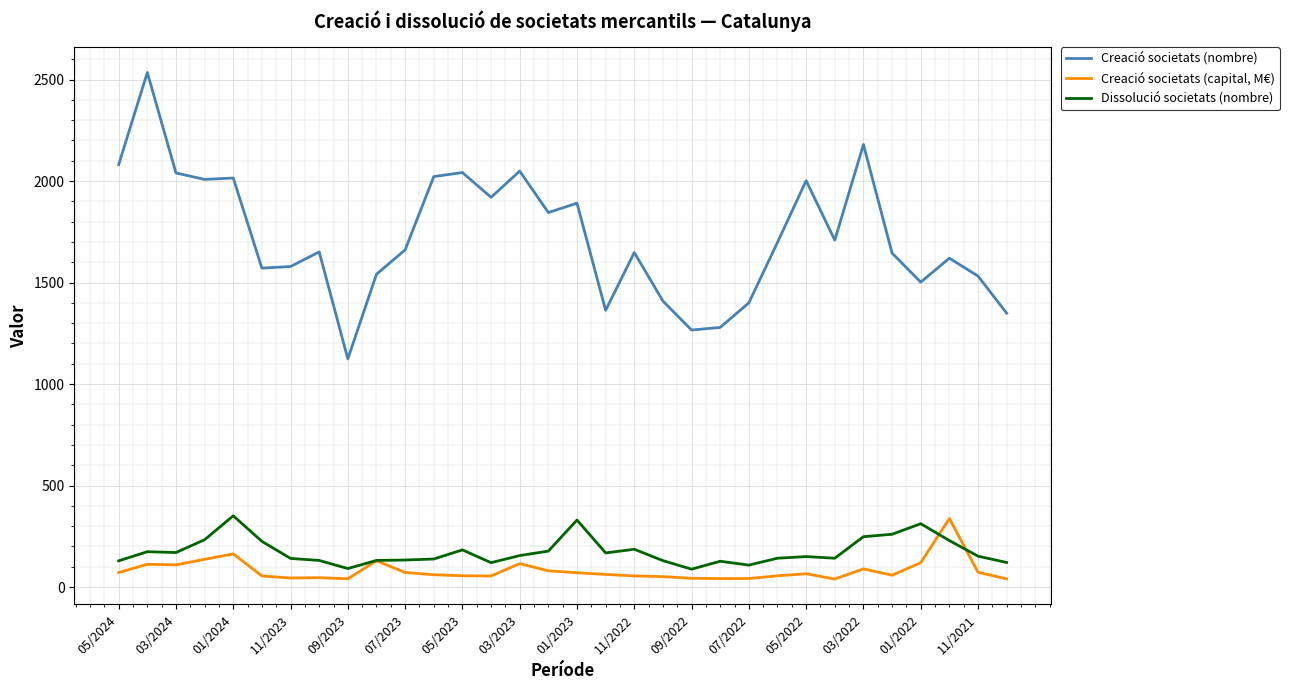

Which series has the largest total across all categories?

Creació societats (nombre)